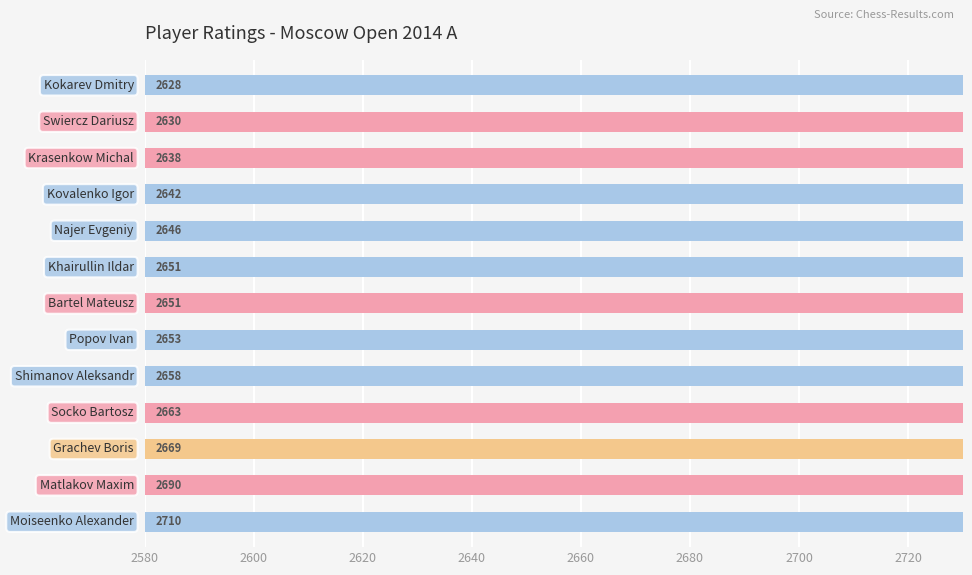

Does the chart contain any negative values?

No